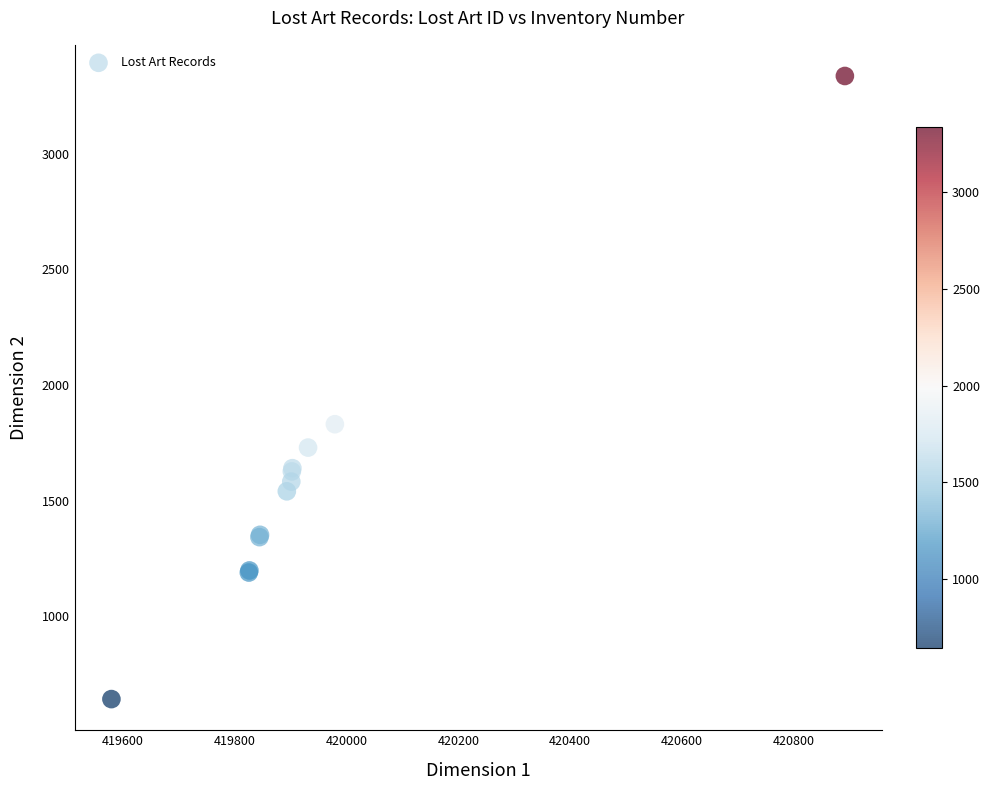

What Y value in the scatter plot is closest to 1989?

1831